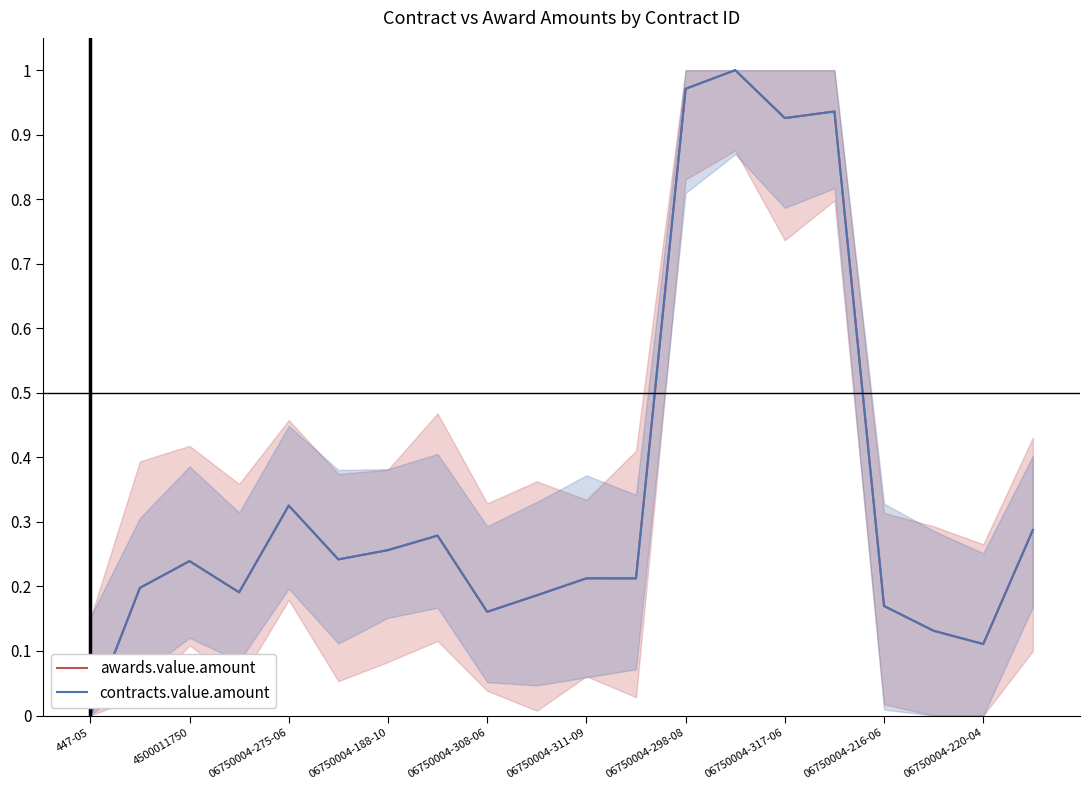

At which label is awards.value.amount closest to 0?

447-05